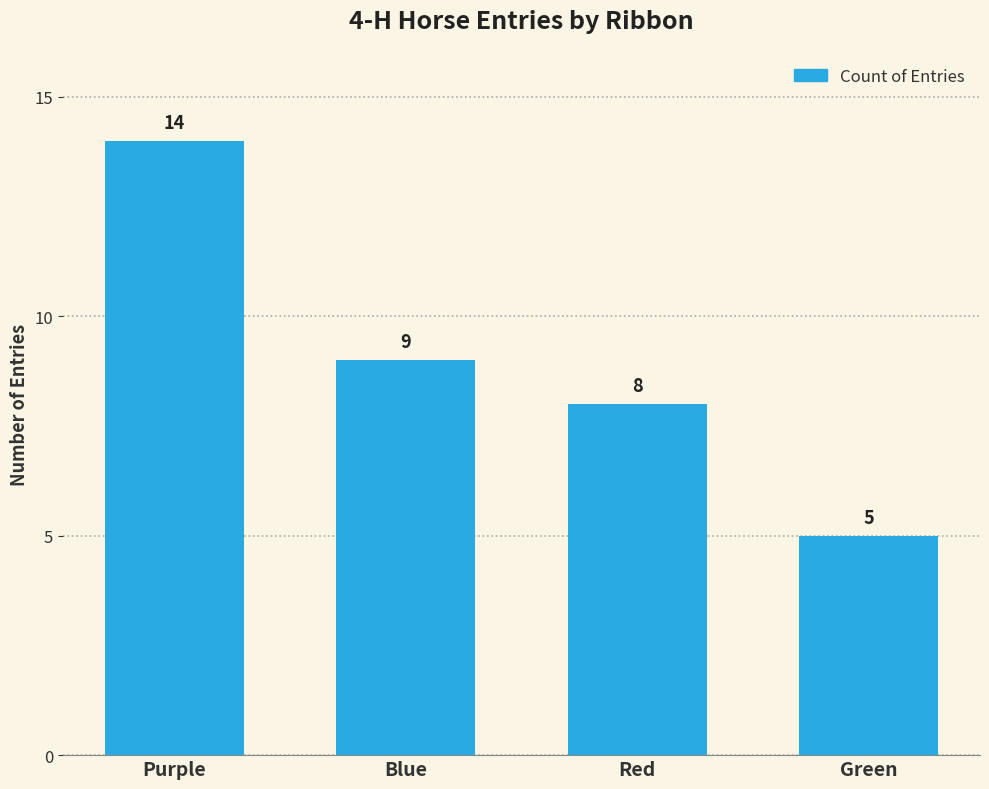

What is the difference between the maximum and minimum values?

9